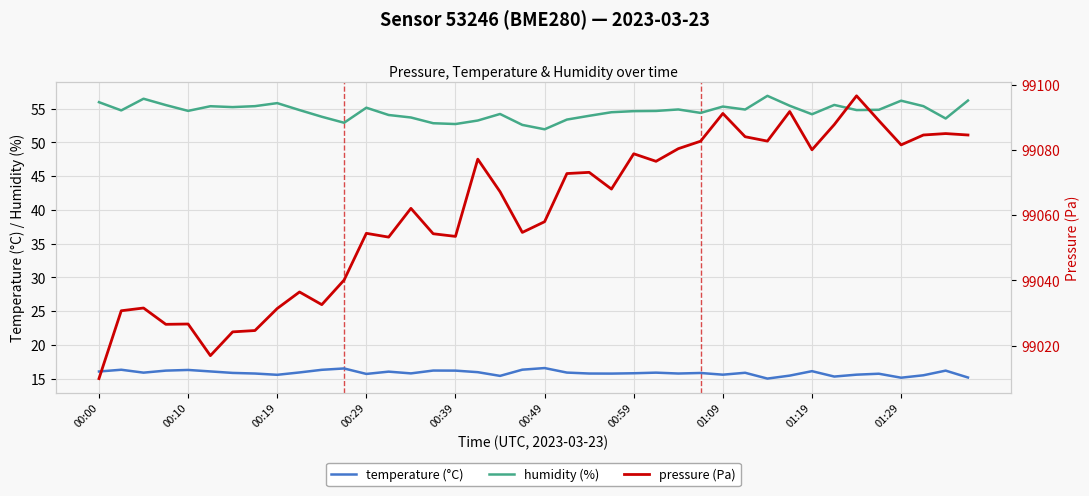

Which series has the largest total across all categories?

pressure (Pa)